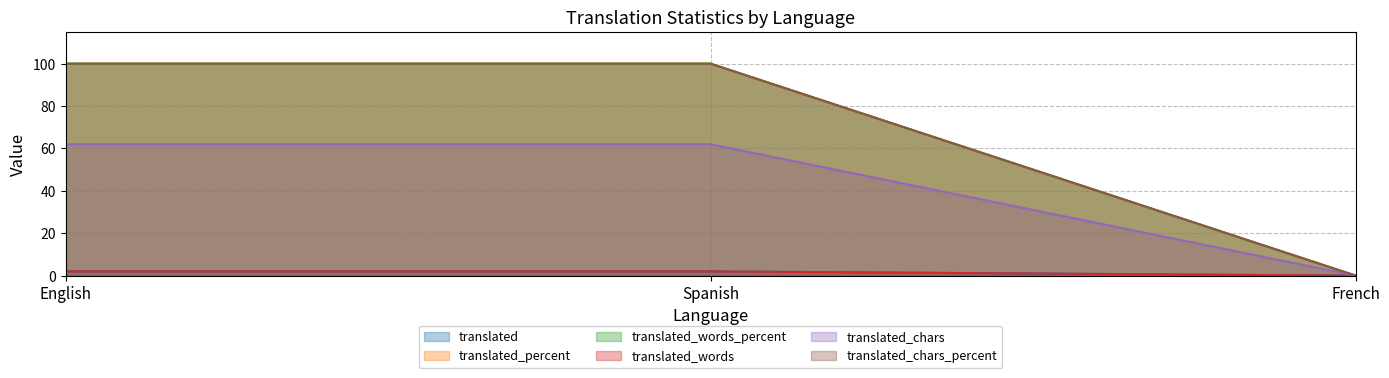

Between Spanish and French, which is larger?

Spanish